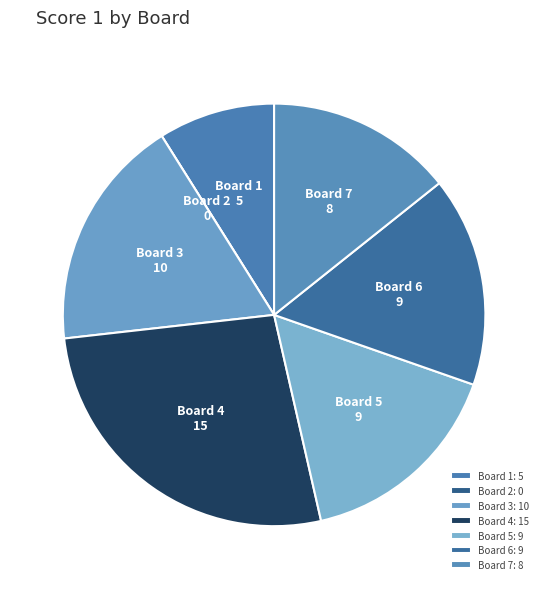

Is Board 6 the majority of the pie?

No